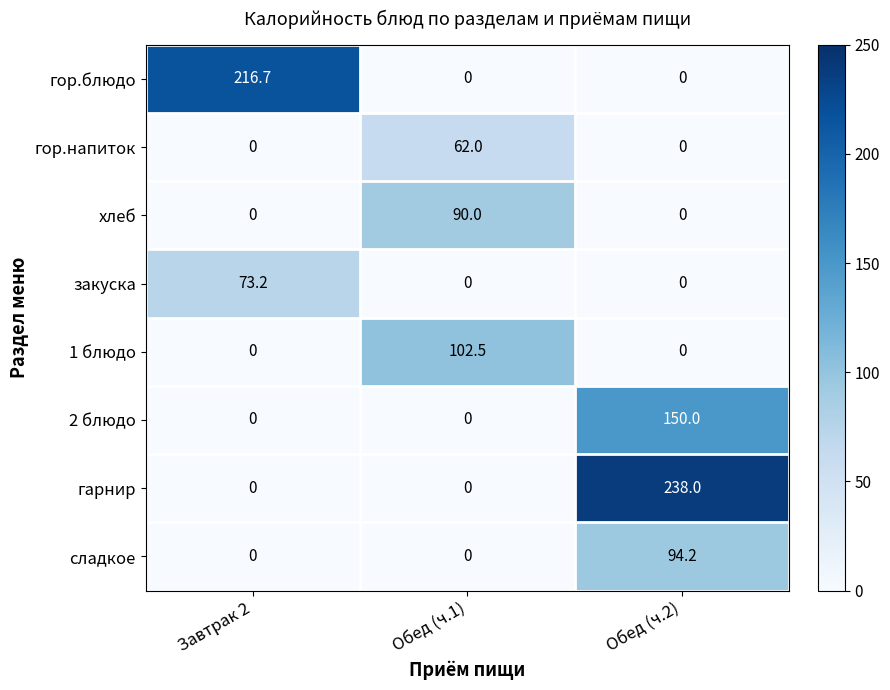

What is the spread (max minus min) of values at Завтрак 2?

216.7